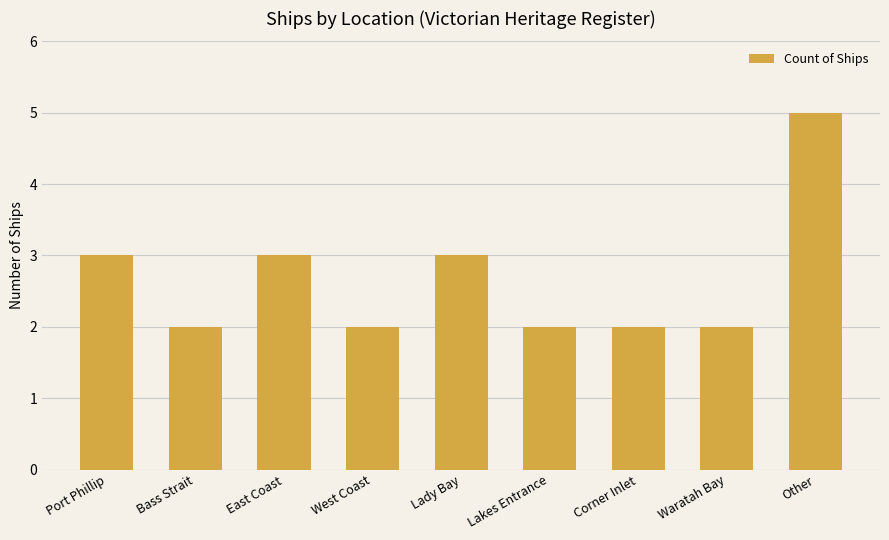

At which category does the chart reach its peak across all series?

Other